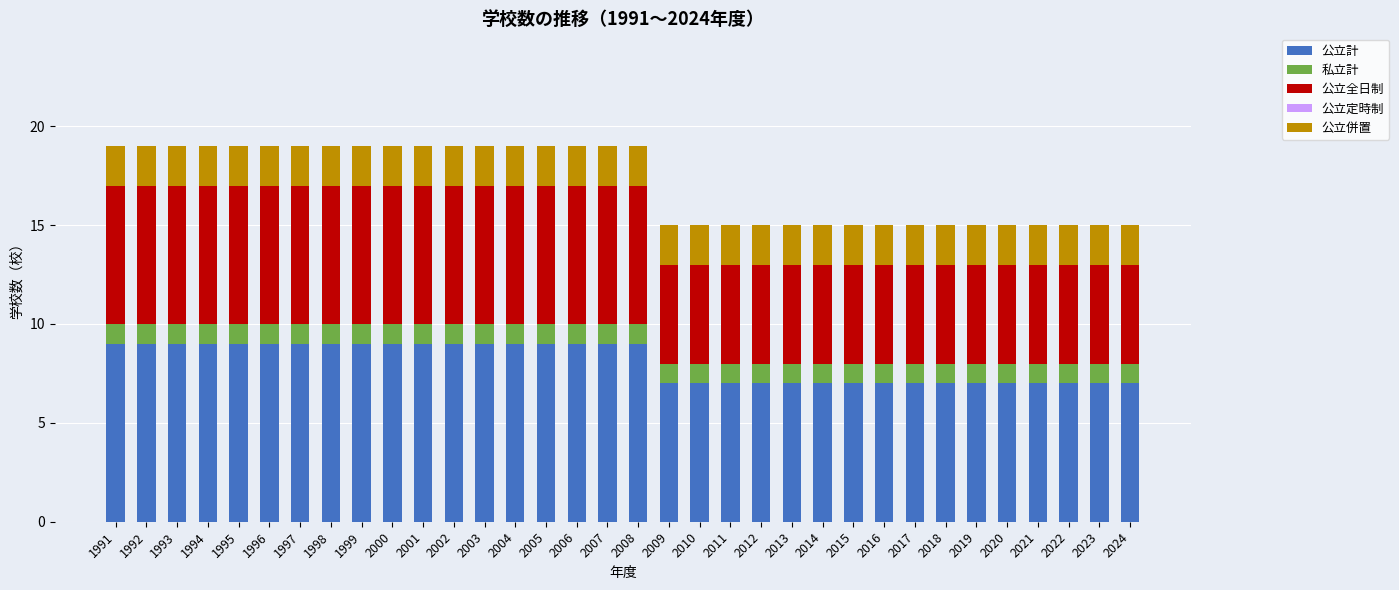

Is it true that 公立計 equals 12 at 1995?

False